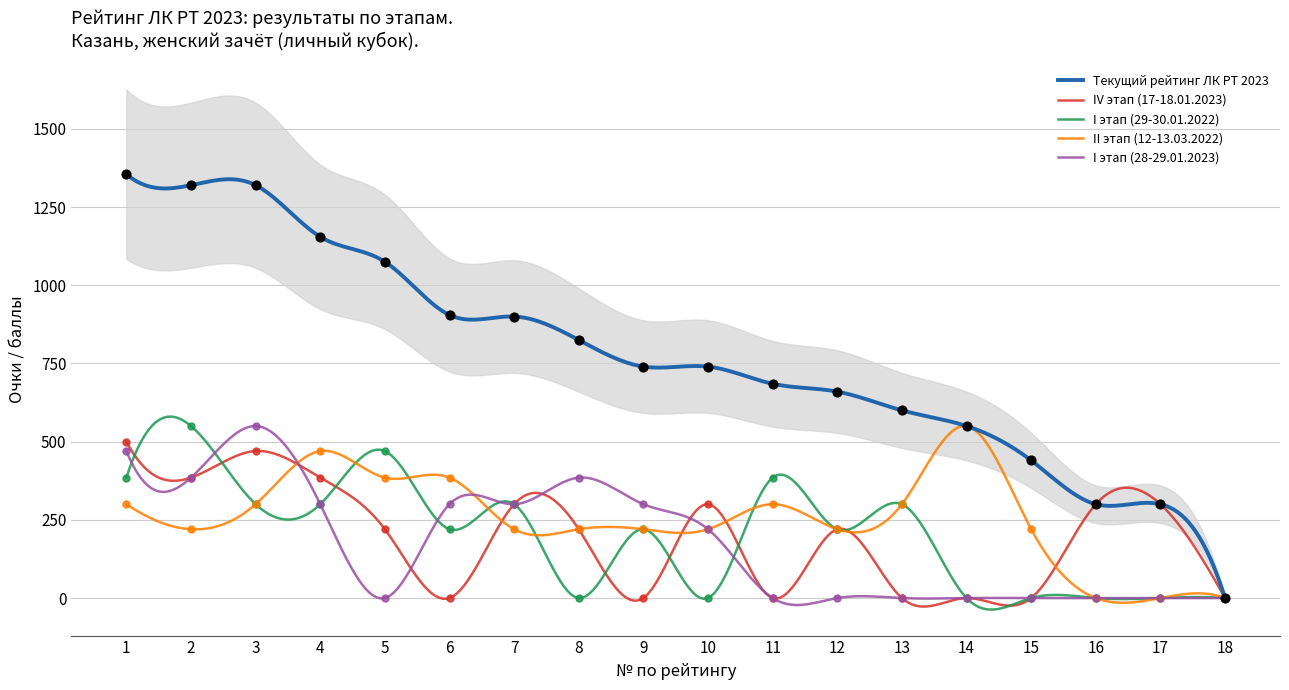

At how many categories does at least one series exceed 368?

15